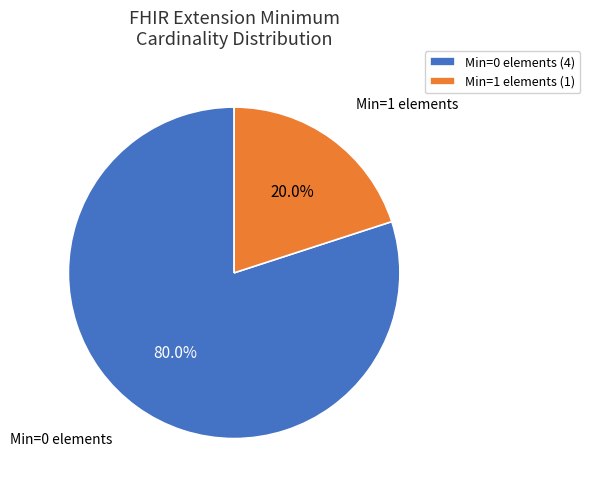

How many segments does this pie chart have?

2